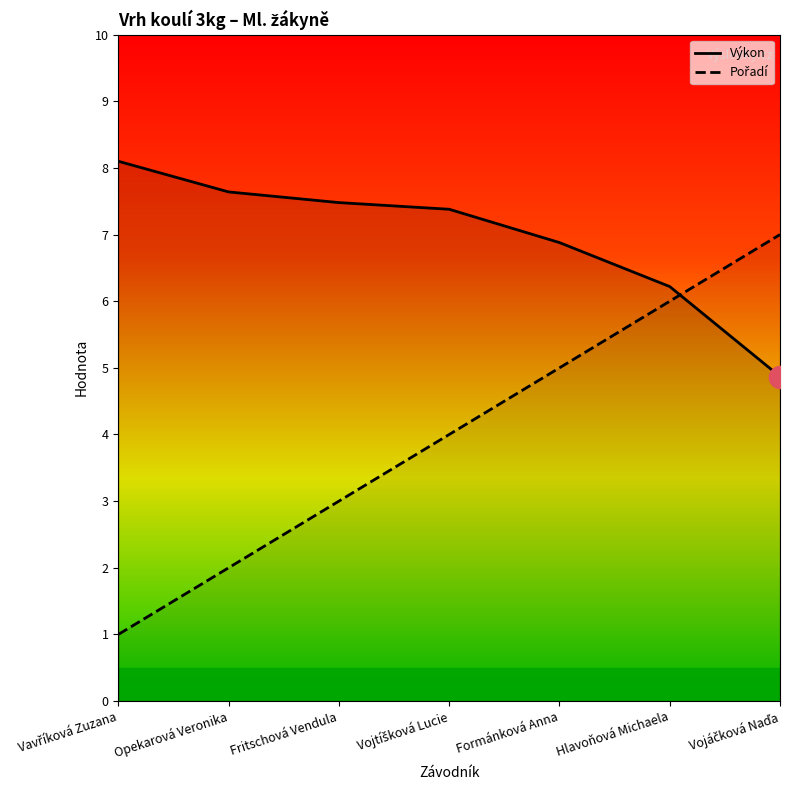

Reading right to left, list all the values displayed in this chart.

Pořadí: Vojáčková Naďa=7.0	Hlavoňová Michaela=6.0	Formánková Anna=5.0	Vojtíšková Lucie=4.0	Fritschová Vendula=3.0	Opekarová Veronika=2.0	Vavříková Zuzana=1.0
Výkon: Vojáčková Naďa=4.9	Hlavoňová Michaela=6.2	Formánková Anna=6.9	Vojtíšková Lucie=7.4	Fritschová Vendula=7.5	Opekarová Veronika=7.6	Vavříková Zuzana=8.1